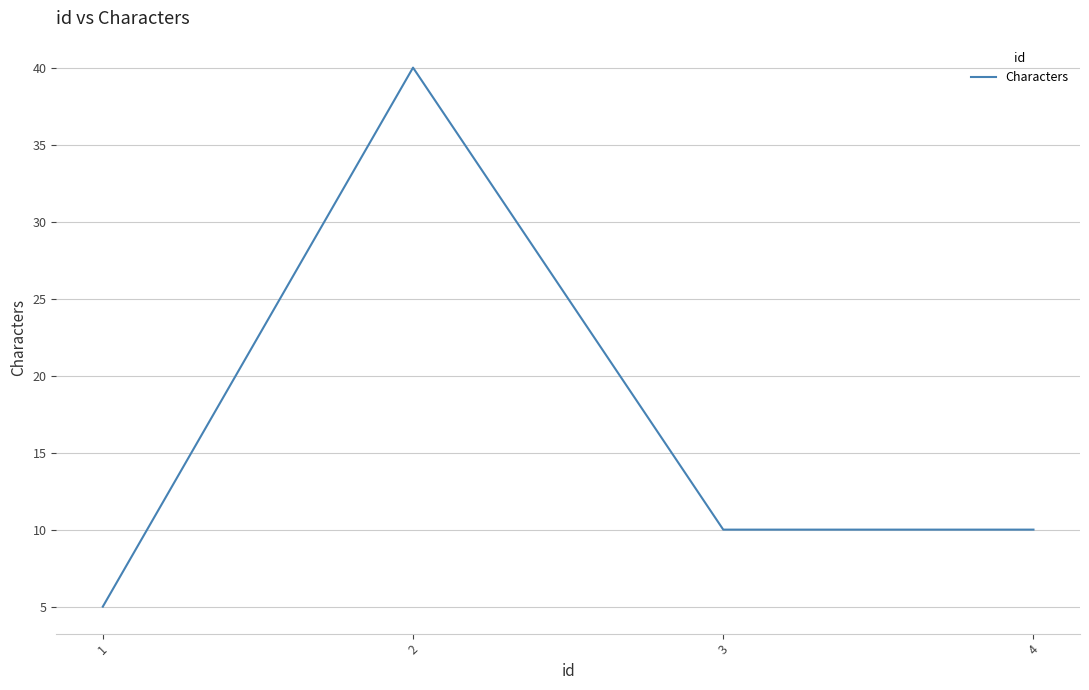

What is the change in value from 1 to 3?

+5